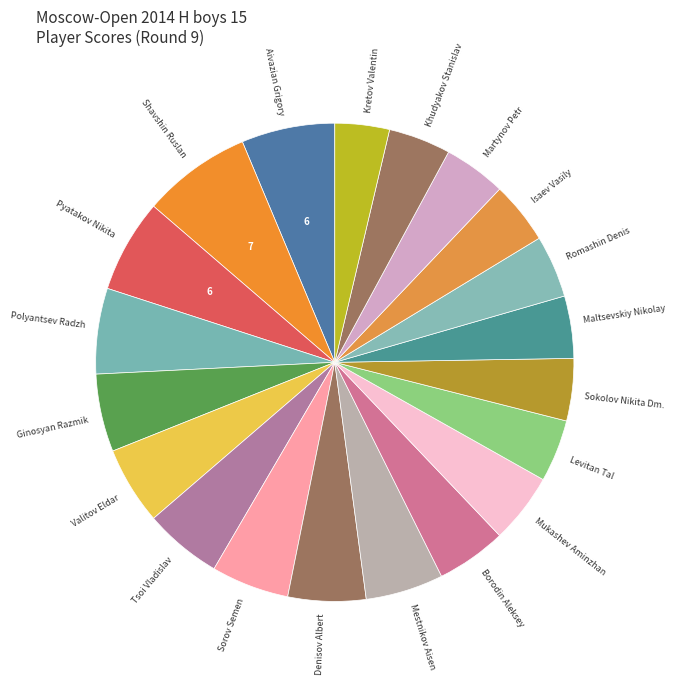

Which category has the smallest portion of the pie?

Kretov Valentin